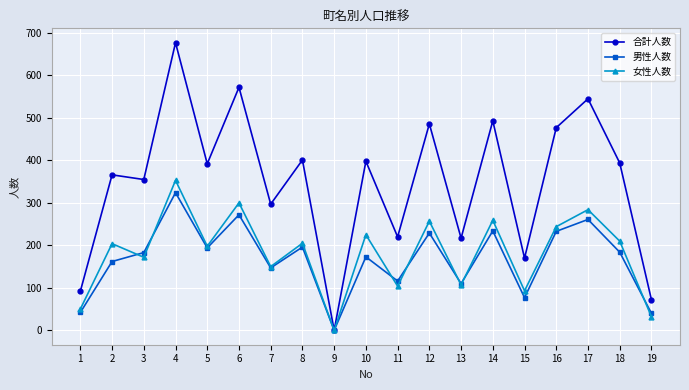

At which category is the sum across all series the highest?

4